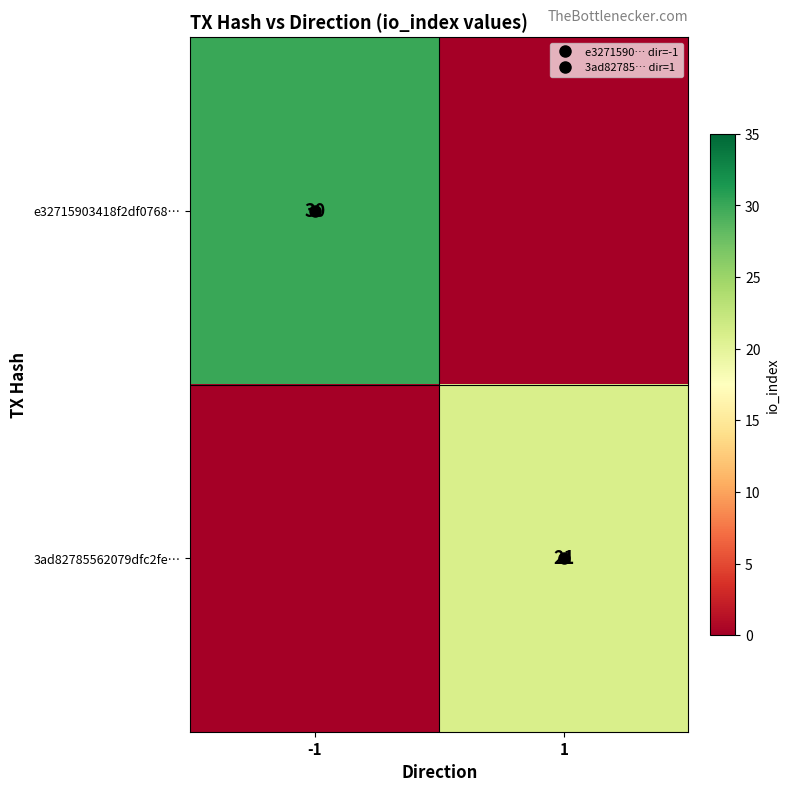

Which has a higher value, 1 or -1?

-1